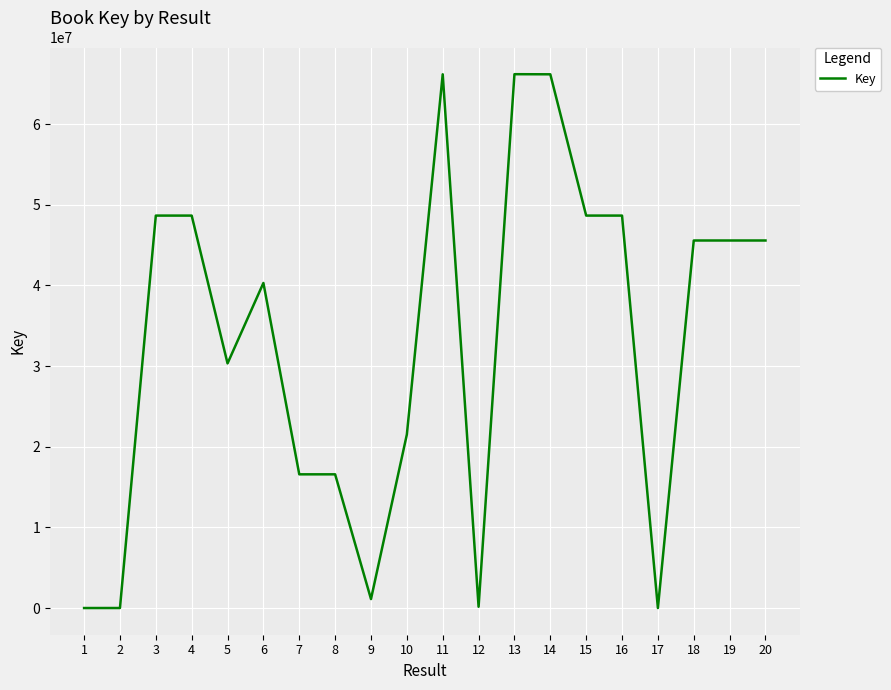

What is the maximum value shown in the chart?

66178647